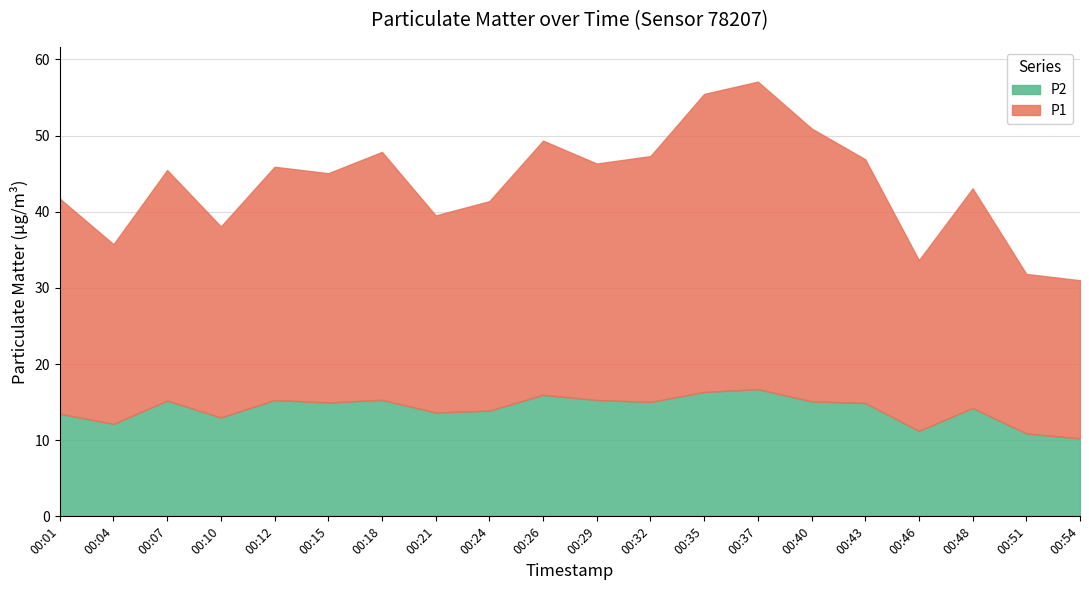

Where is the first local maximum for P2?

00:07